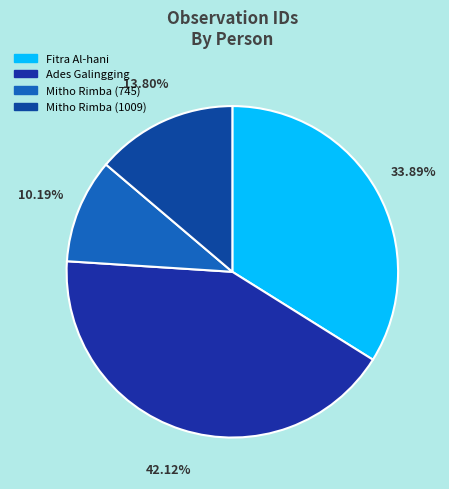

Which category has the biggest portion of the pie?

Ades Galingging